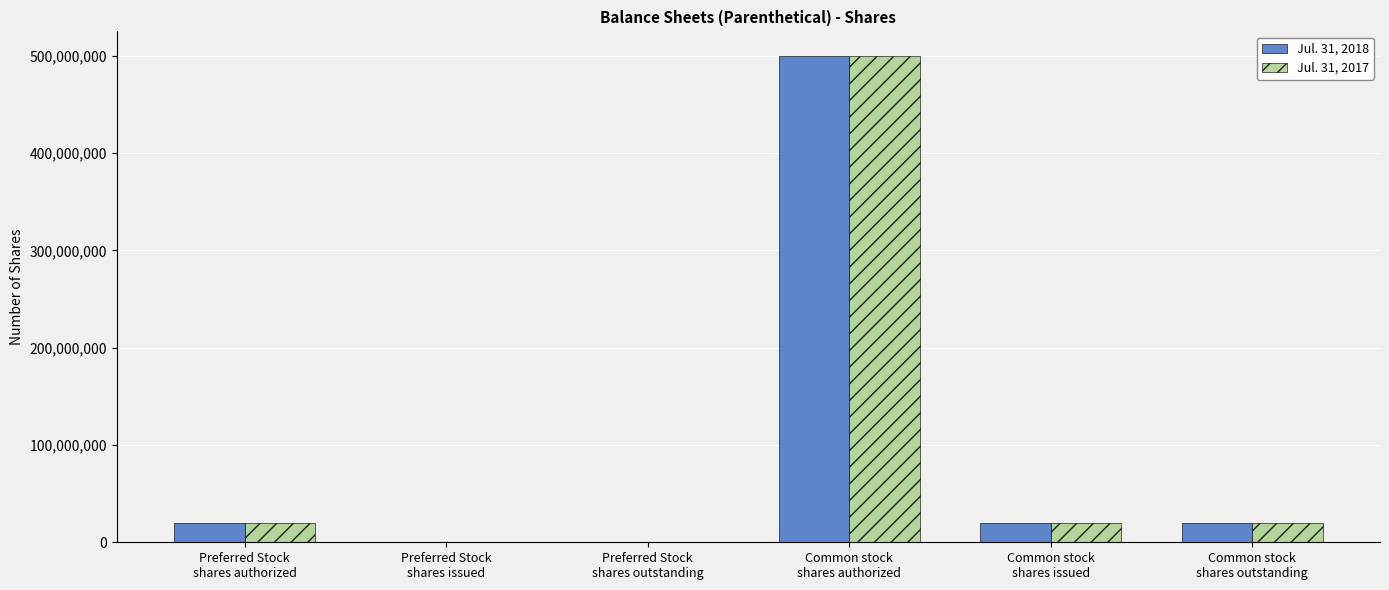

How many series are shown in this chart?

2